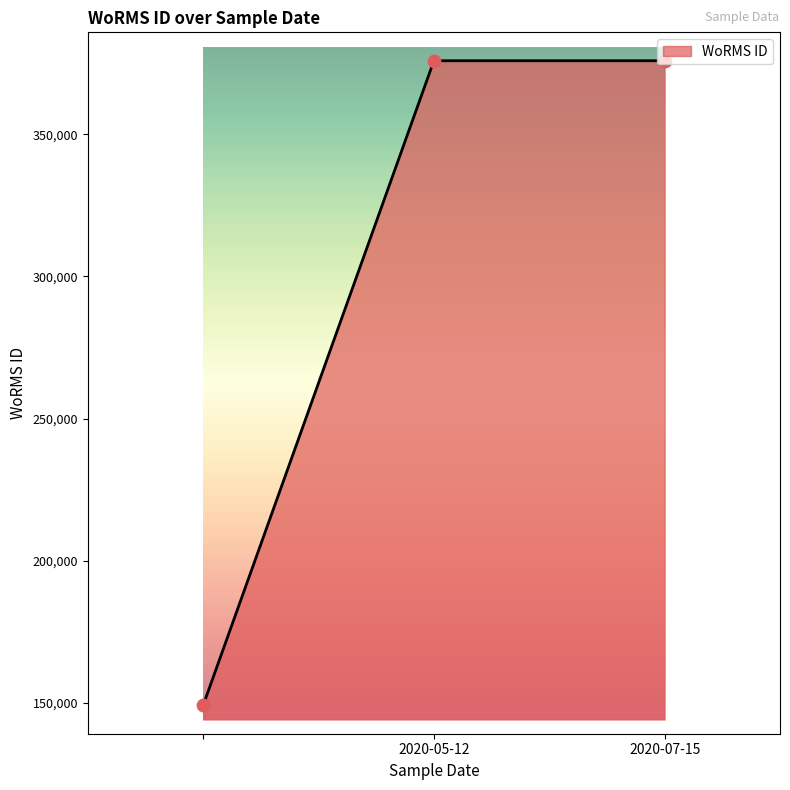

What is the maximum value shown in the chart?

375916